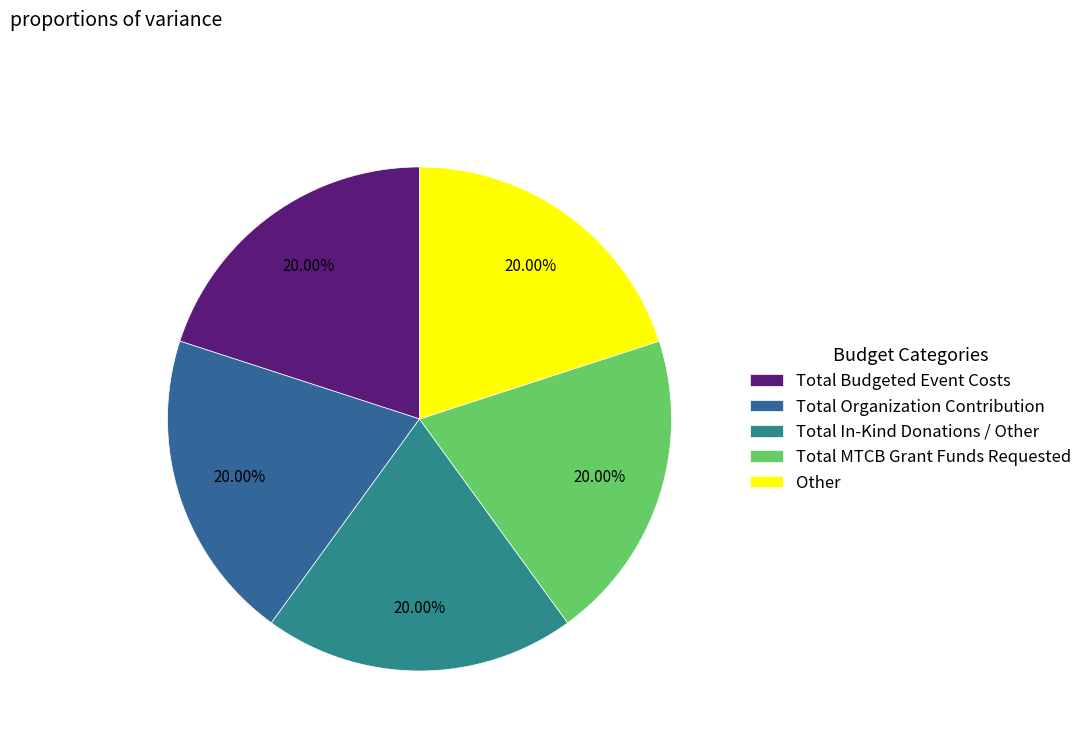

How many segments does this pie chart have?

5